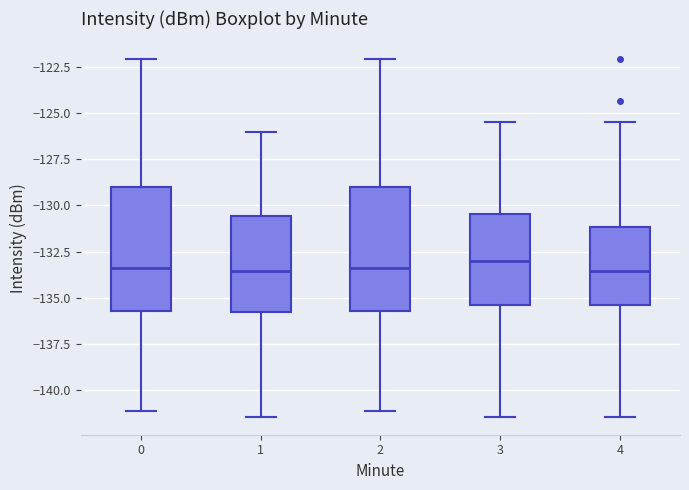

Reading left to right, transcribe this box plot: for each box, give where its median line is, the range the box spans, and where its two whiskers end, as read against the y-axis. The values are not printed on the chart, so give them approximately, as read against the axis.

0: median -133.5, box -135.5 to -129.0, whiskers -141.0 to -122.0
1: median -133.5, box -136.0 to -130.5, whiskers -141.5 to -126.0
2: median -133.5, box -135.5 to -129.0, whiskers -141.0 to -122.0
3: median -133.0, box -135.5 to -130.5, whiskers -141.5 to -125.5
4: median -133.5, box -135.5 to -131.0, whiskers -141.5 to -125.5